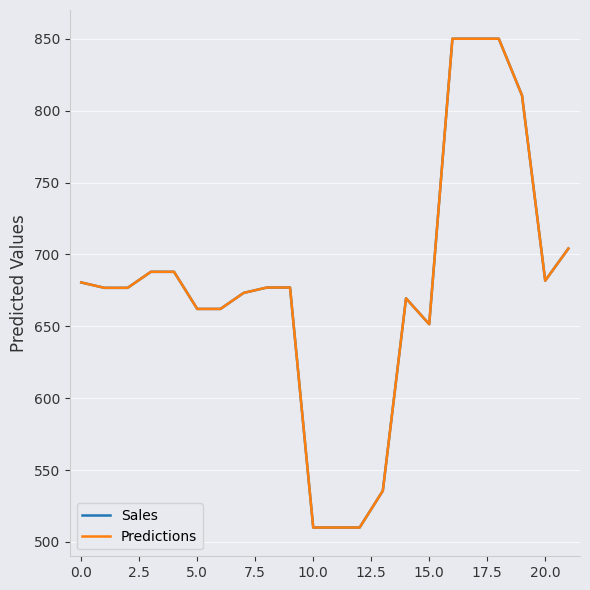

In Predictions, how many points are lower than both neighbors (excluding endpoints)?

2